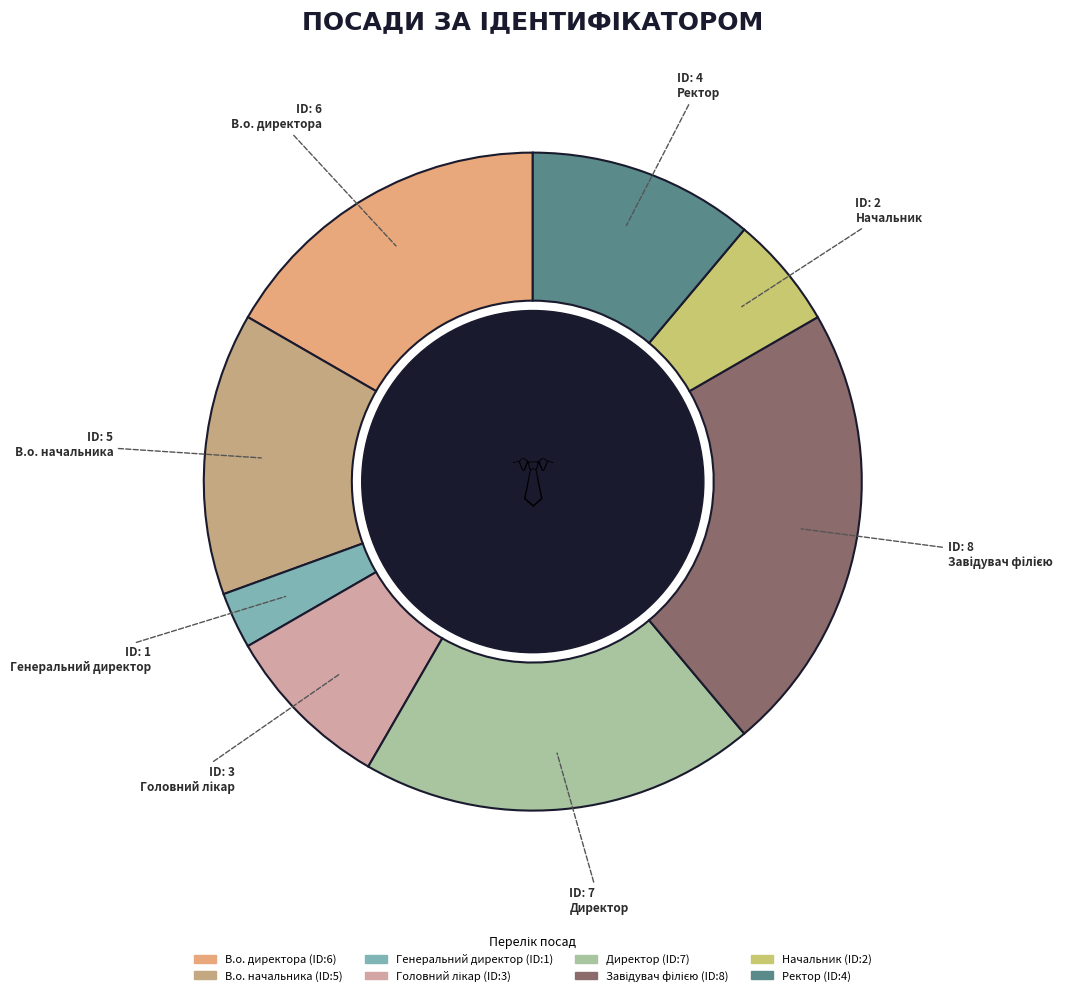

What percentage do В.о. директора and Начальник together represent?

22.2%